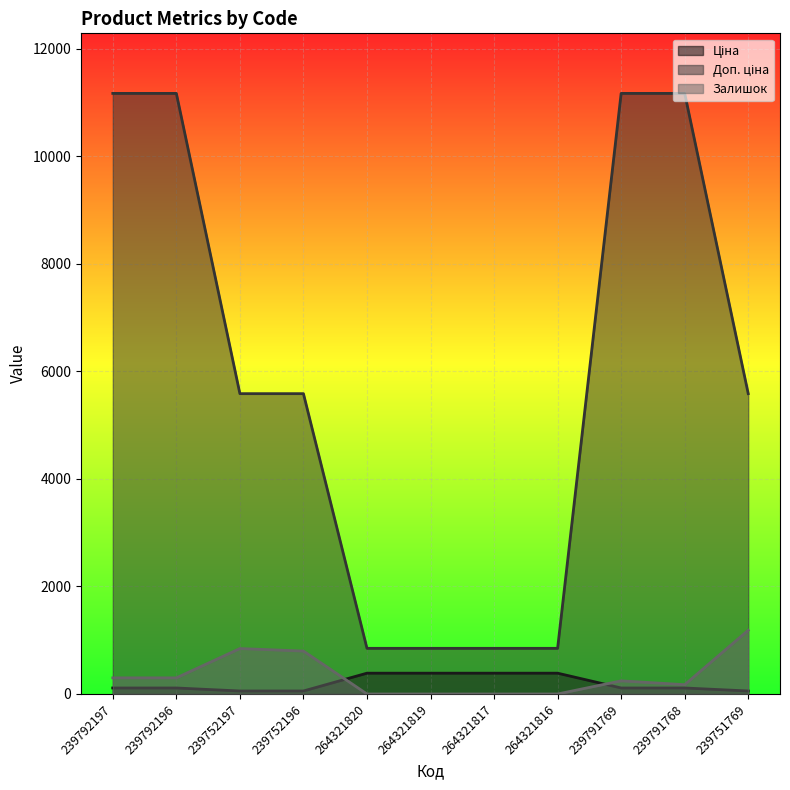

List the labels in order of Доп. ціна value, smallest first.

264321820, 264321819, 264321817, 264321816, 239752197, 239752196, 239751769, 239792197, 239792196, 239791769, 239791768